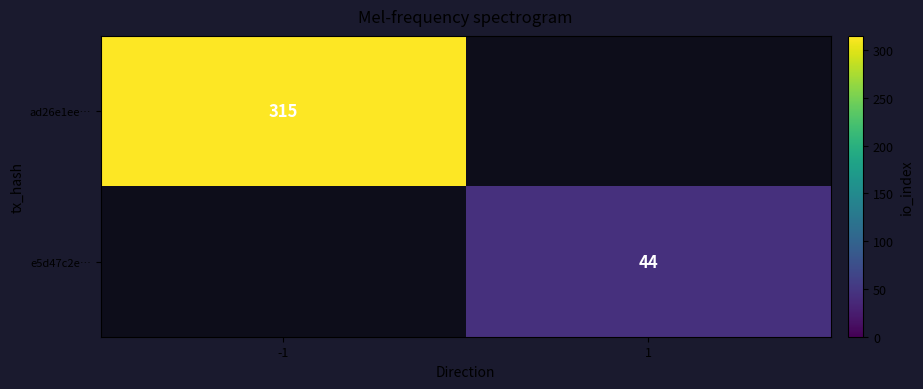

The e5d47c2e… series shows 69 at 1. True or false?

False